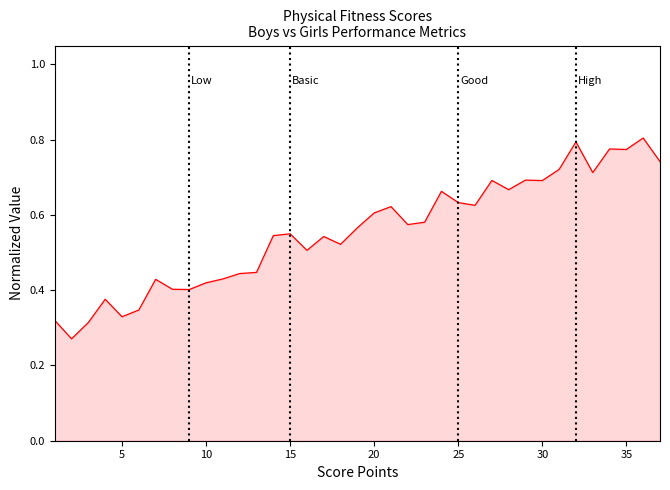

Does the chart have visible grid lines?

No